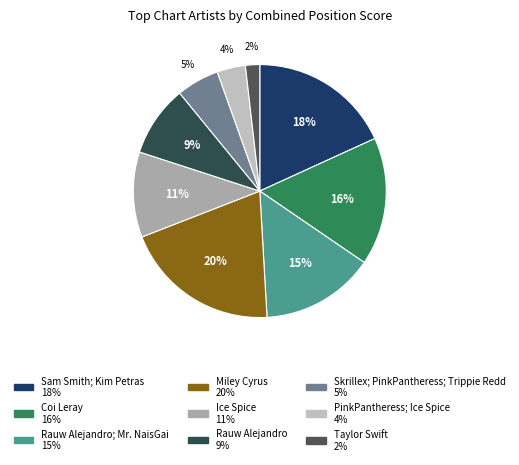

To the nearest percent, what is the average slice percentage?

11%